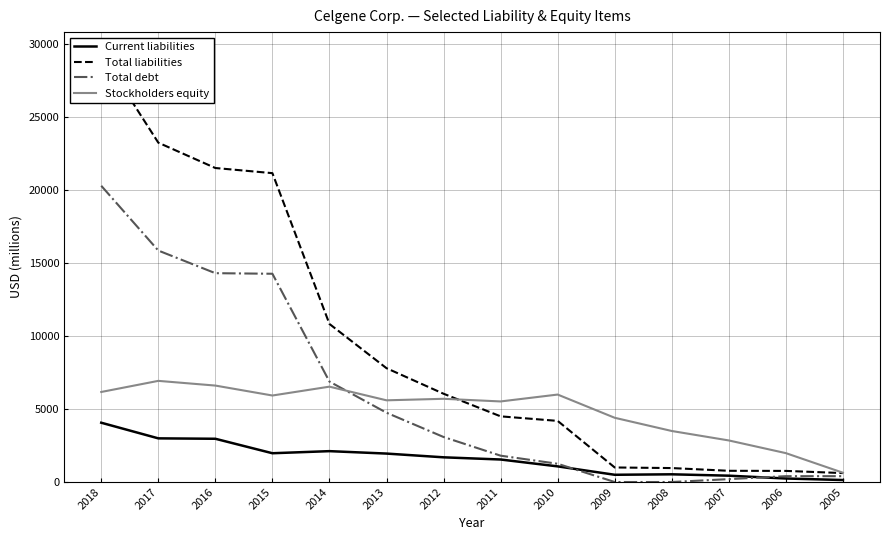

Reading left to right, what are all the values shown in this chart?

Current liabilities: 2018=4057	2017=2987	2016=2959	2015=1969	2014=2112	2013=1946	2012=1690	2011=1540	2010=1070	2009=495	2008=527	2007=433	2006=240	2005=136
Total liabilities: 2018=29319	2017=23220	2016=21486	2015=21134	2014=10815	2013=7788	2012=6040	2011=4493	2010=4182	2009=995	2008=954	2007=767	2006=760	2005=611
Total debt: 2018=20270	2017=15838	2016=14289	2015=14250	2014=6872	2013=4741	2012=3080	2011=1802	2010=1248	2009=0	2008=0	2007=197	2006=400	2005=400
Stockholders equity: 2018=6161	2017=6921	2016=6599	2015=5919	2014=6525	2013=5590	2012=5694	2011=5513	2010=5984	2009=4395	2008=3491	2007=2844	2006=1976	2005=636